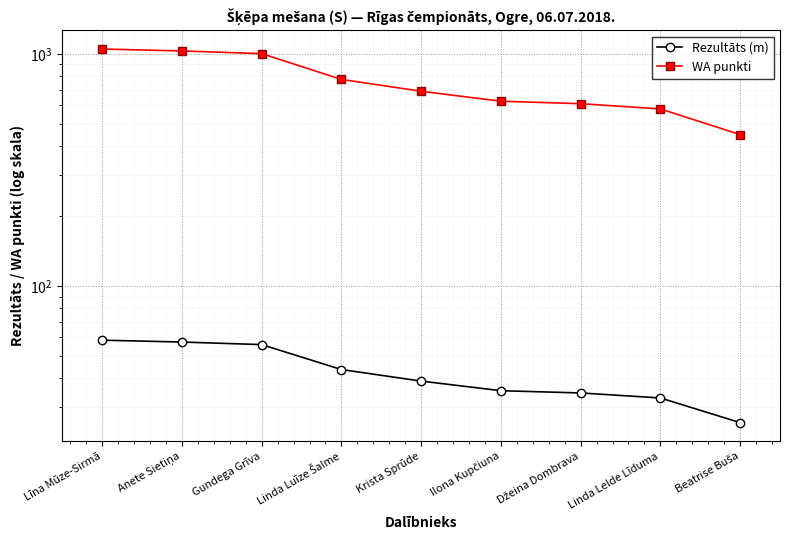

What is the label of the 2nd point from the left?

Anete Sietiņa